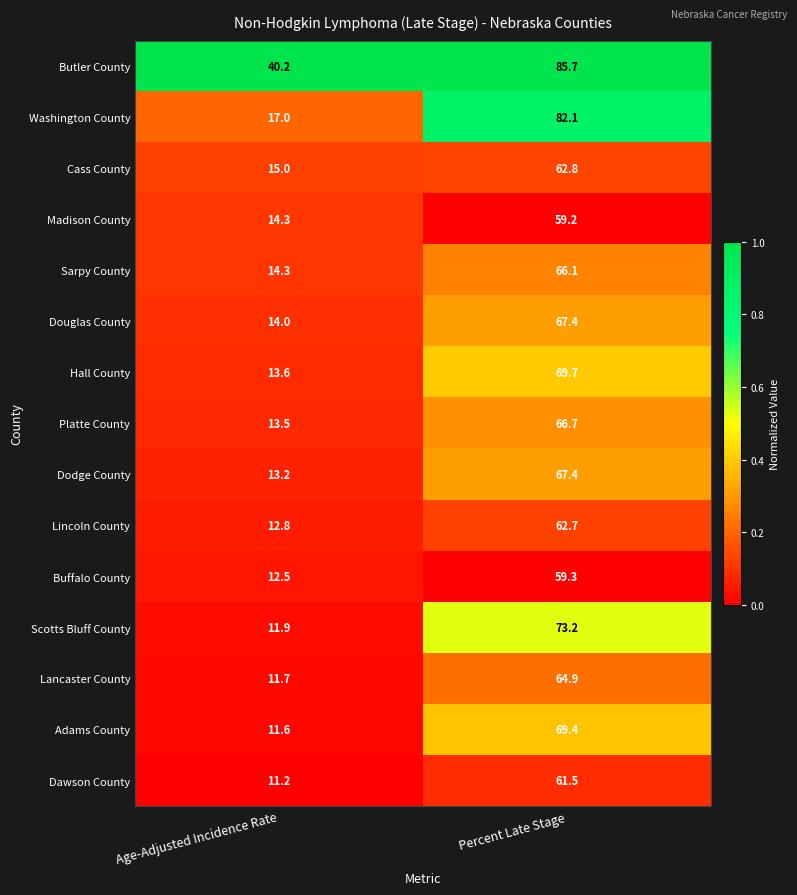

Reading left to right, what are all the values shown in this chart?

Butler County: Age-Adjusted Incidence Rate=40.2	Percent Late Stage=85.7
Washington County: Age-Adjusted Incidence Rate=17.0	Percent Late Stage=82.1
Cass County: Age-Adjusted Incidence Rate=15.0	Percent Late Stage=62.8
Madison County: Age-Adjusted Incidence Rate=14.3	Percent Late Stage=59.2
Sarpy County: Age-Adjusted Incidence Rate=14.3	Percent Late Stage=66.1
Douglas County: Age-Adjusted Incidence Rate=14.0	Percent Late Stage=67.4
Hall County: Age-Adjusted Incidence Rate=13.6	Percent Late Stage=69.7
Platte County: Age-Adjusted Incidence Rate=13.5	Percent Late Stage=66.7
Dodge County: Age-Adjusted Incidence Rate=13.2	Percent Late Stage=67.4
Lincoln County: Age-Adjusted Incidence Rate=12.8	Percent Late Stage=62.7
Buffalo County: Age-Adjusted Incidence Rate=12.5	Percent Late Stage=59.3
Scotts Bluff County: Age-Adjusted Incidence Rate=11.9	Percent Late Stage=73.2
Lancaster County: Age-Adjusted Incidence Rate=11.7	Percent Late Stage=64.9
Adams County: Age-Adjusted Incidence Rate=11.6	Percent Late Stage=69.4
Dawson County: Age-Adjusted Incidence Rate=11.2	Percent Late Stage=61.5